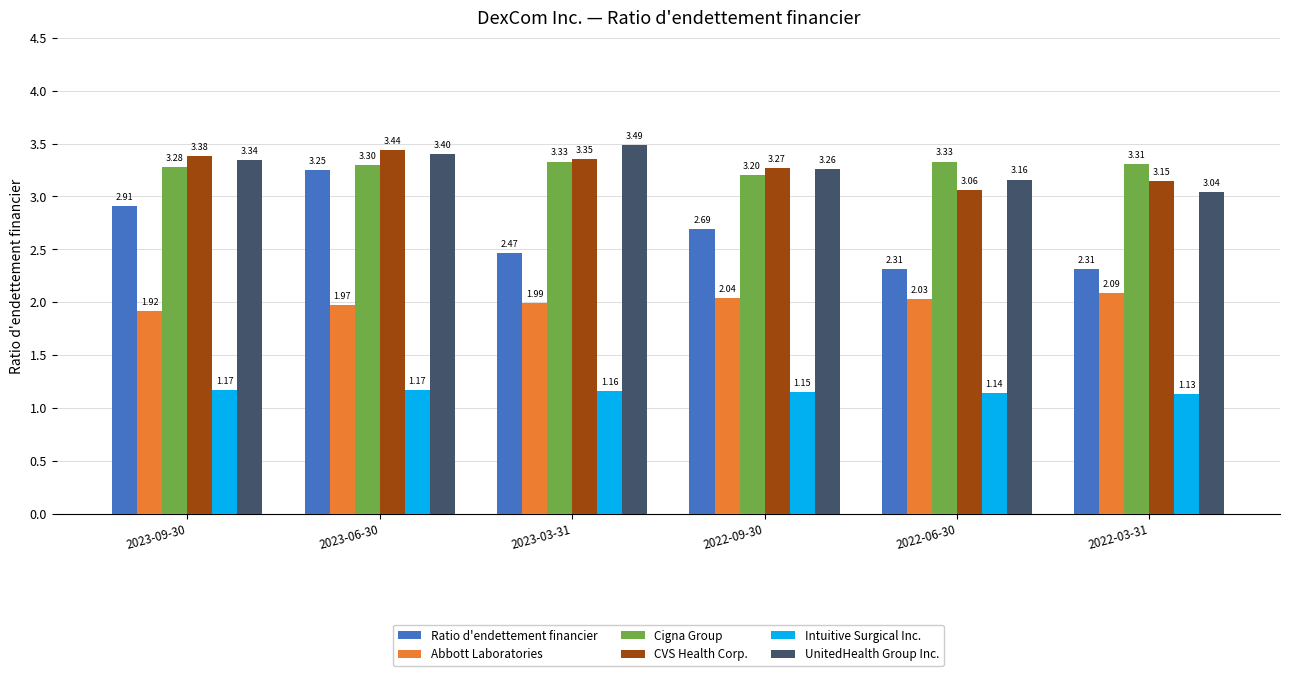

Rank the series at 2023-03-31 from highest to lowest value.

UnitedHealth Group Inc., CVS Health Corp., Cigna Group, Ratio d'endettement financier, Abbott Laboratories, Intuitive Surgical Inc.